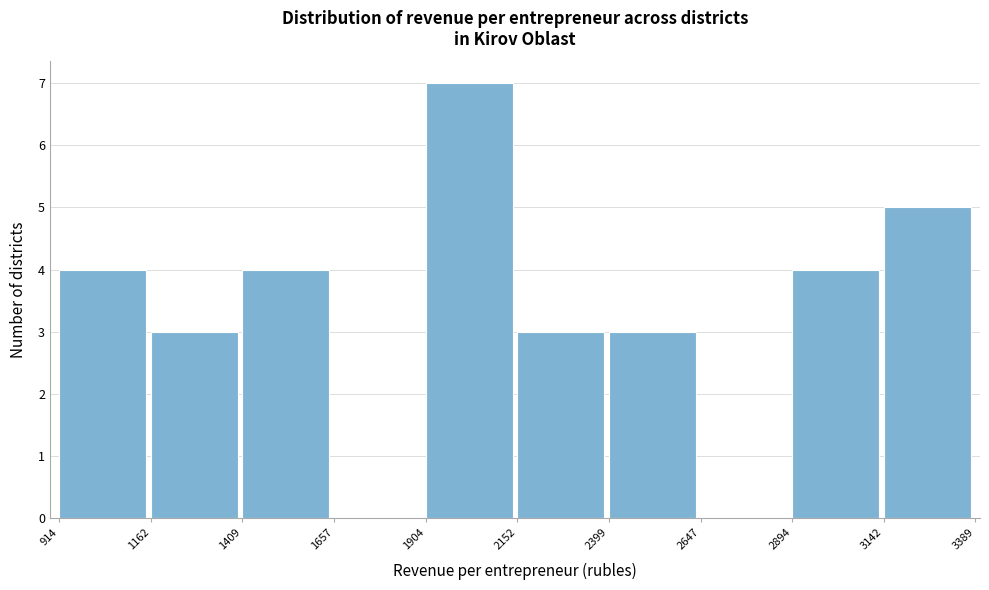

Reading left to right, transcribe this chart: for each bar, give the range it covers on the x-axis and its height. The values are not printed on the chart, so give them approximately, as read against the axis.

914 to 1162: 4
1162 to 1409: 3
1409 to 1657: 4
1657 to 1904: 0
1904 to 2152: 7
2152 to 2399: 3
2399 to 2647: 3
2647 to 2894: 0
2894 to 3142: 4
3142 to 3389: 5